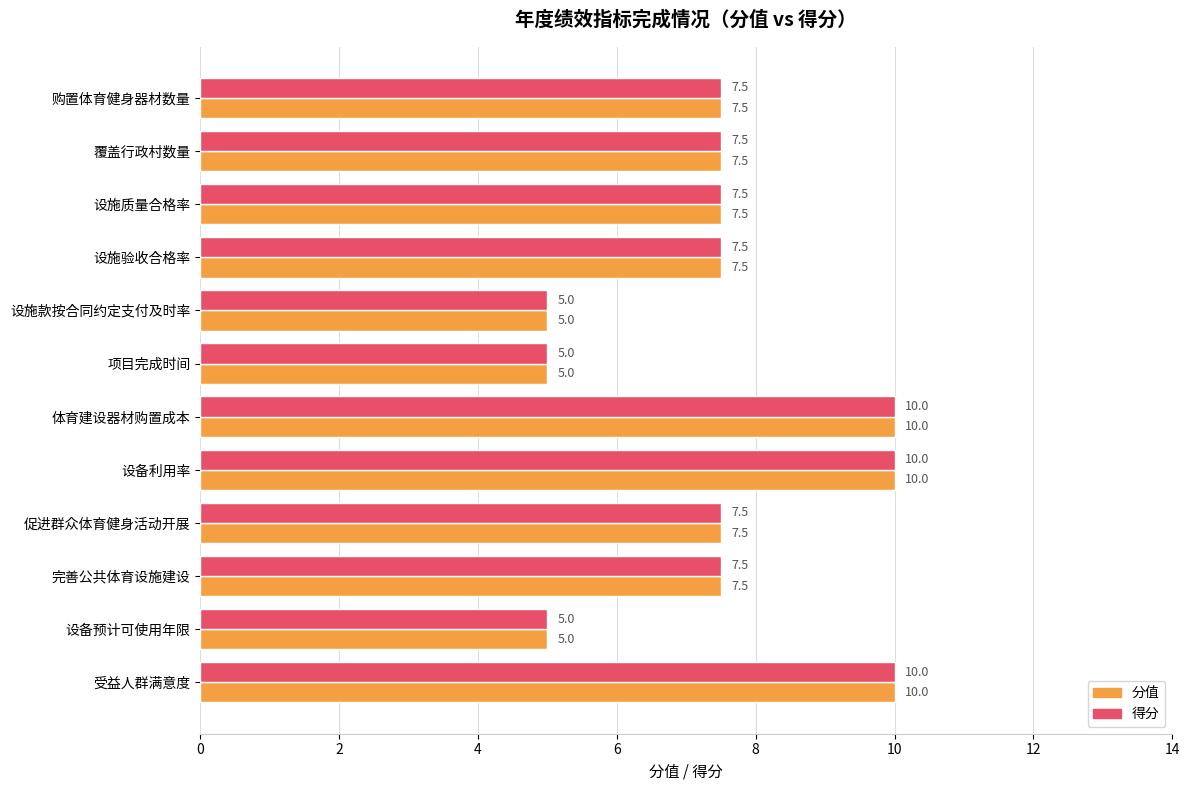

The 分值 series shows 7.5 at 覆盖行政村数量. True or false?

True